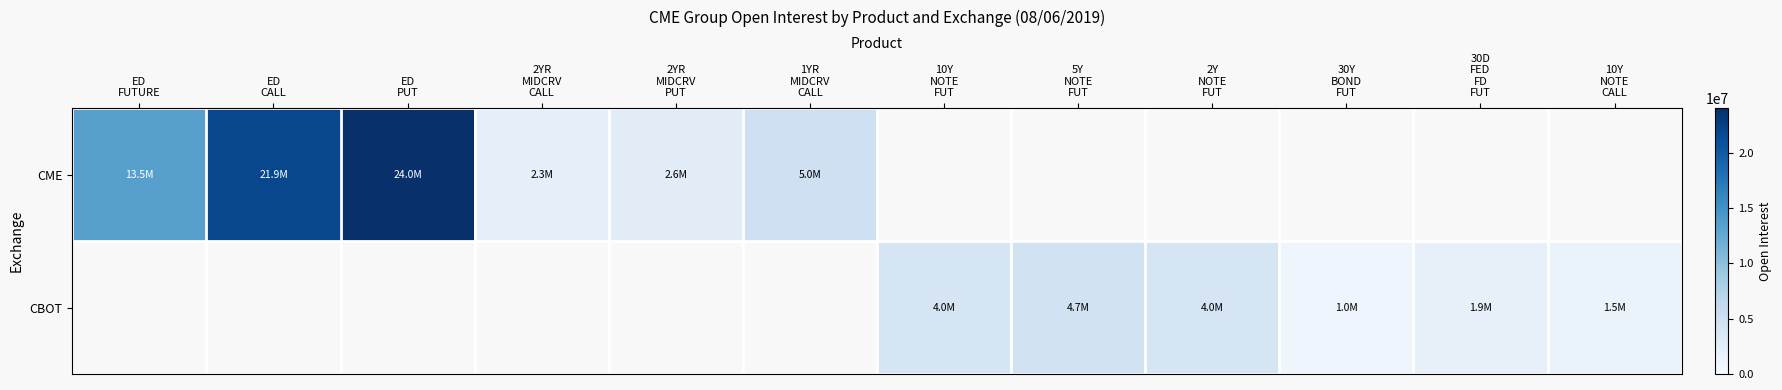

The value of CME at ED PUT is 12709515.7. True or false?

False